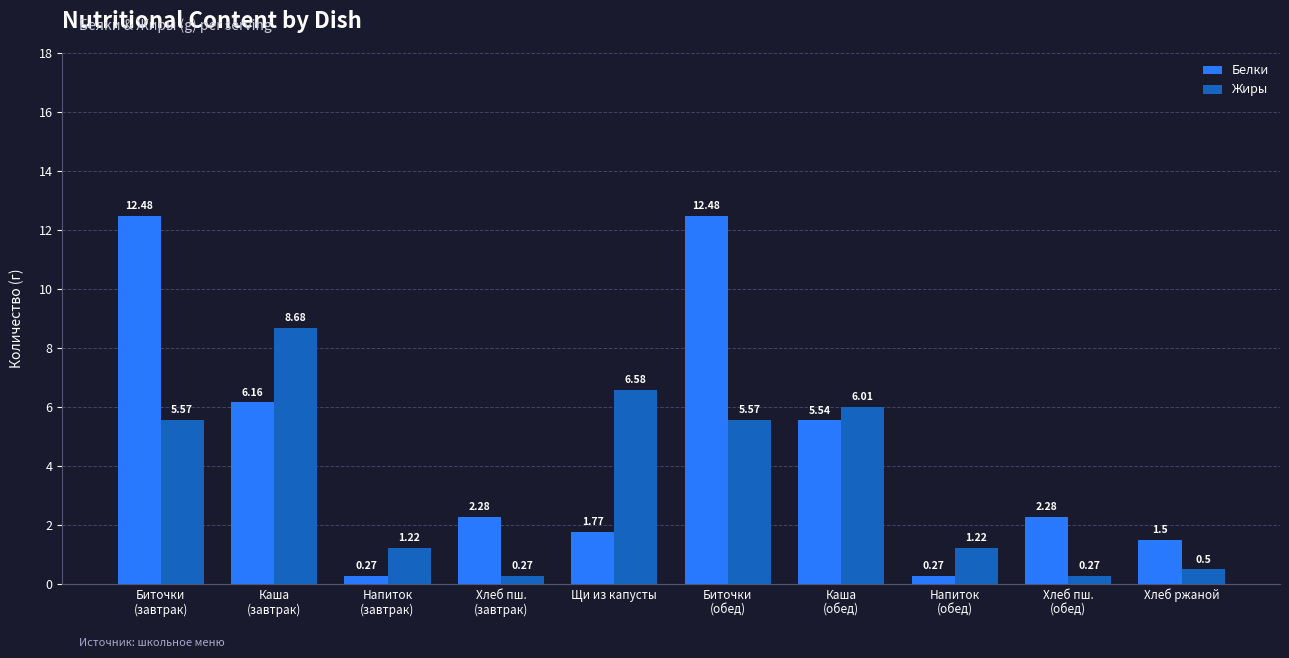

True or false: Жиры has a value of 0.3 at Напиток
(обед).

False